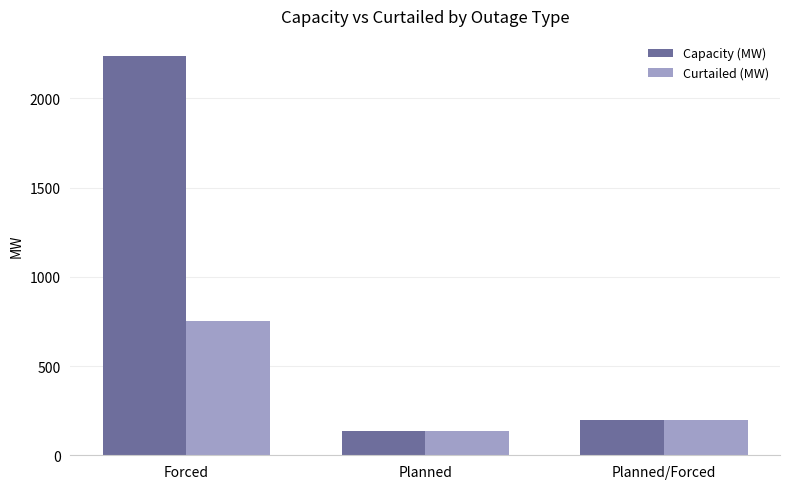

What is the label of the 2nd bar from the right?

Planned